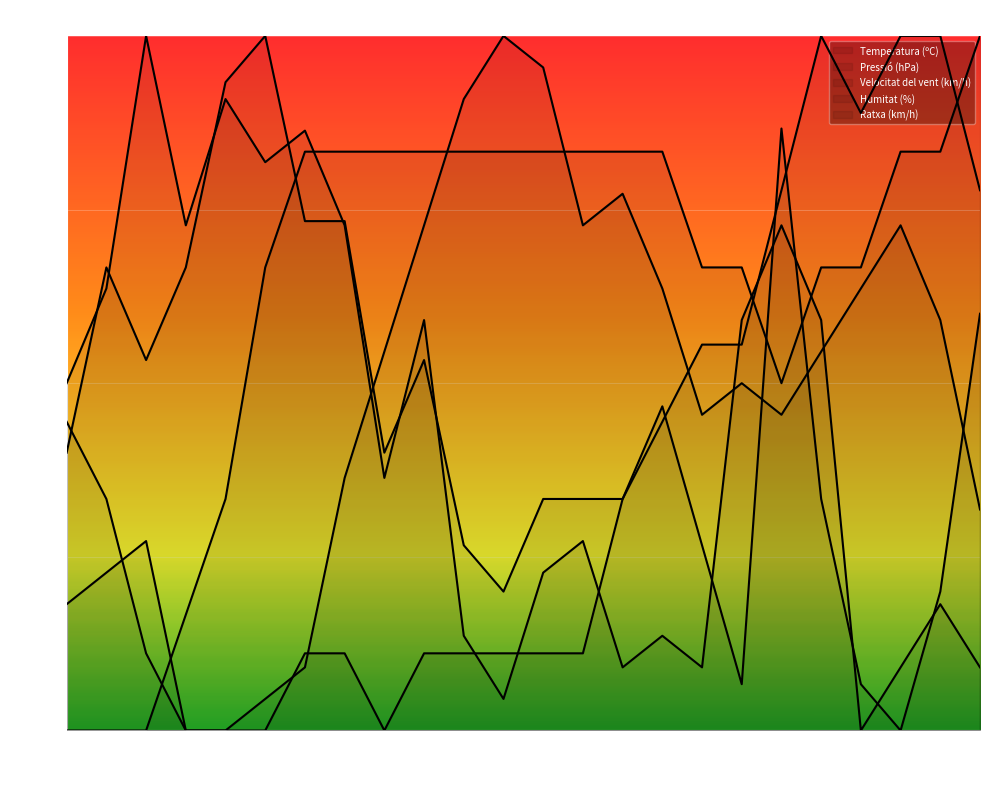

Reading left to right, what are all the values shown in this chart?

Temperatura (ºC): 0.4	0.3	0.1	0.0	0.0	0.0	0.1	0.1	0.0	0.1	0.1	0.1	0.1	0.1	0.3	0.4	0.6	0.6	0.8	1.0	0.9	1.0	1.0	0.8
Pressió (hPa): 0.2	0.2	0.3	0.0	0.0	0.0	0.1	0.4	0.5	0.7	0.9	1.0	1.0	0.7	0.8	0.6	0.5	0.5	0.5	0.5	0.6	0.7	0.6	0.3
Velocitat del vent (km/h): 0.4	0.7	0.5	0.7	0.9	1.0	0.7	0.7	0.4	0.5	0.3	0.2	0.3	0.3	0.3	0.5	0.3	0.1	0.9	0.3	0.1	0.0	0.2	0.6
Humitat (%): 0.0	0.0	0.0	0.2	0.3	0.7	0.8	0.8	0.8	0.8	0.8	0.8	0.8	0.8	0.8	0.8	0.7	0.7	0.5	0.7	0.7	0.8	0.8	1.0
Ratxa (km/h): 0.5	0.6	1.0	0.7	0.9	0.8	0.9	0.7	0.4	0.6	0.1	0.0	0.2	0.3	0.1	0.1	0.1	0.6	0.7	0.6	0.0	0.1	0.2	0.1